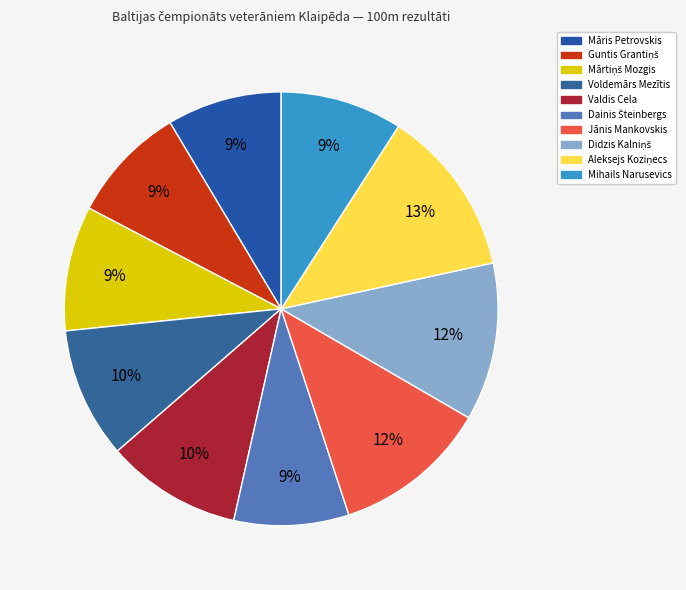

Count the number of slices in the pie.

10